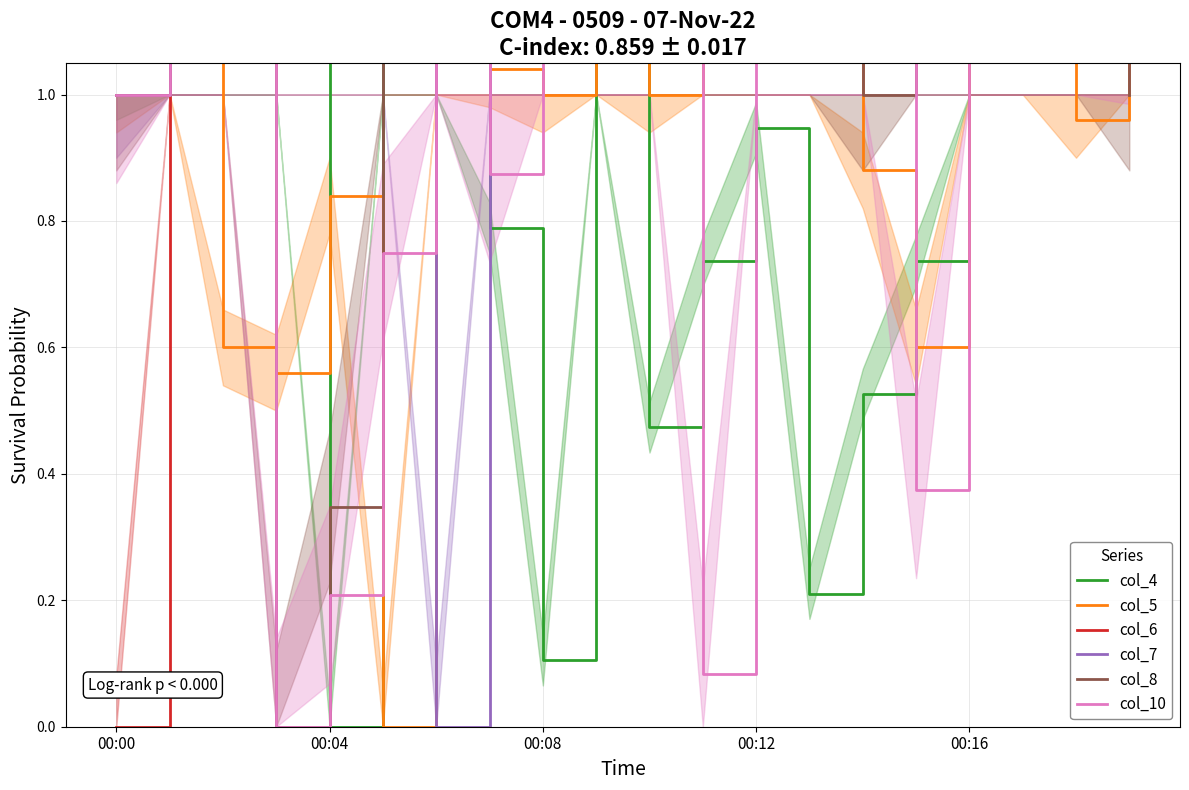

What position from the right is 18?

2